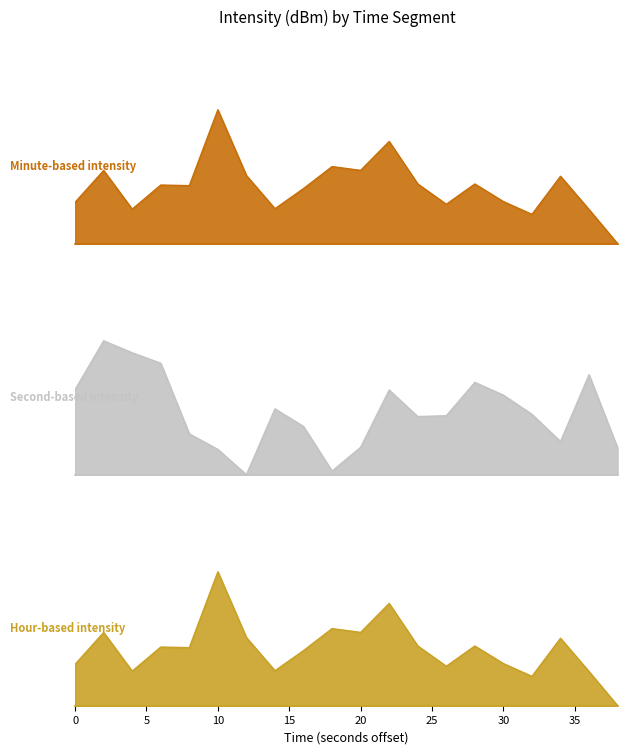

At how many categories does at least one series exceed 1?

19